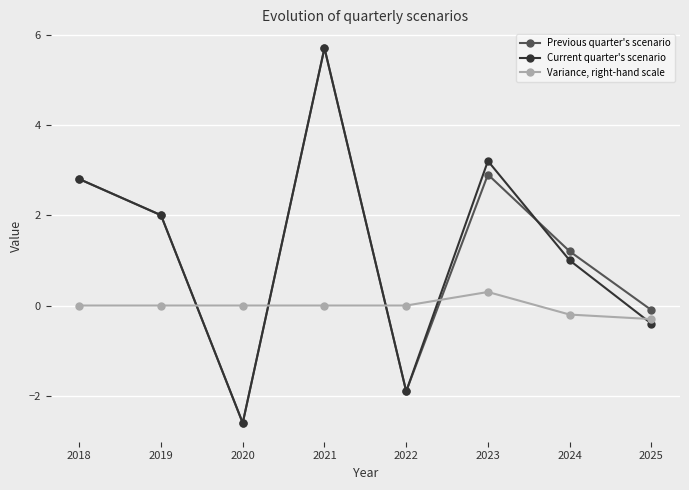

Reading left to right, extract all data points from this chart.

Previous quarter's scenario: 2.8	2.0	-2.6	5.7	-1.9	2.9	1.2	-0.1
Current quarter's scenario: 2.8	2.0	-2.6	5.7	-1.9	3.2	1.0	-0.4
Variance, right-hand scale: 0.0	0.0	0.0	0.0	0.0	0.3	-0.2	-0.3